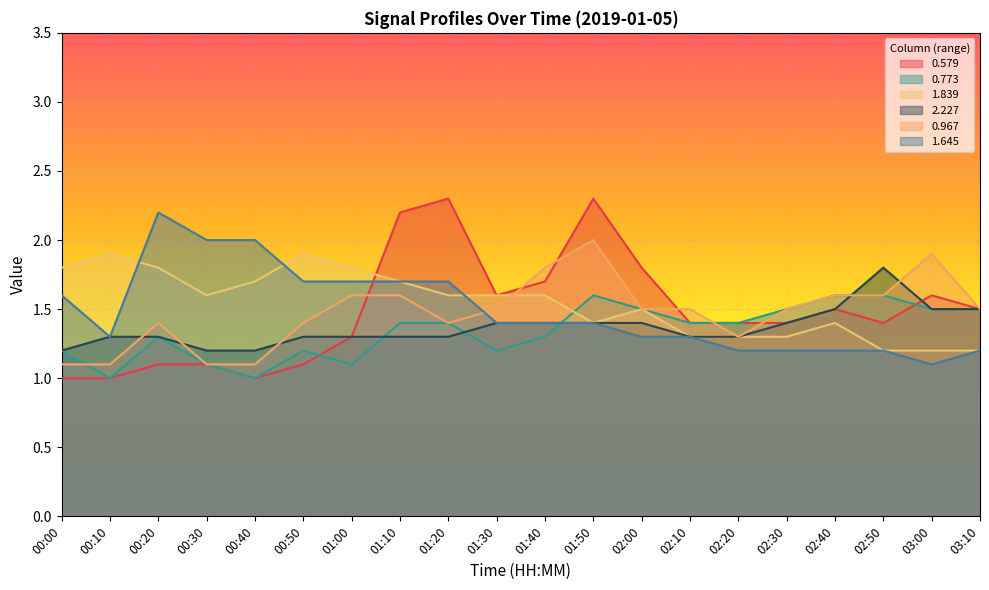

What is the value of the 0.773 point at the 16th from the left?

1.5